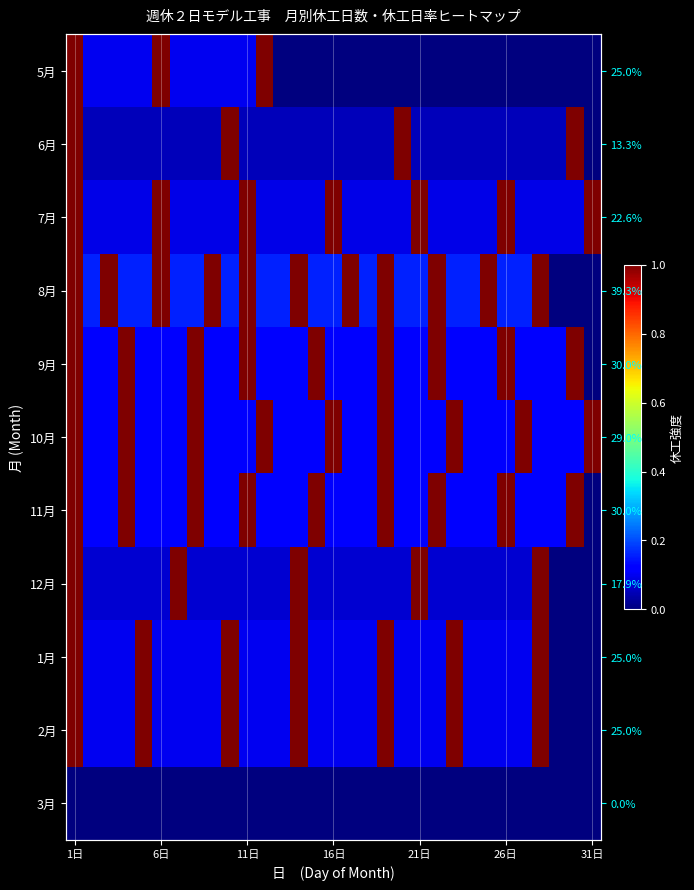

Which series has the largest total across all categories?

8月